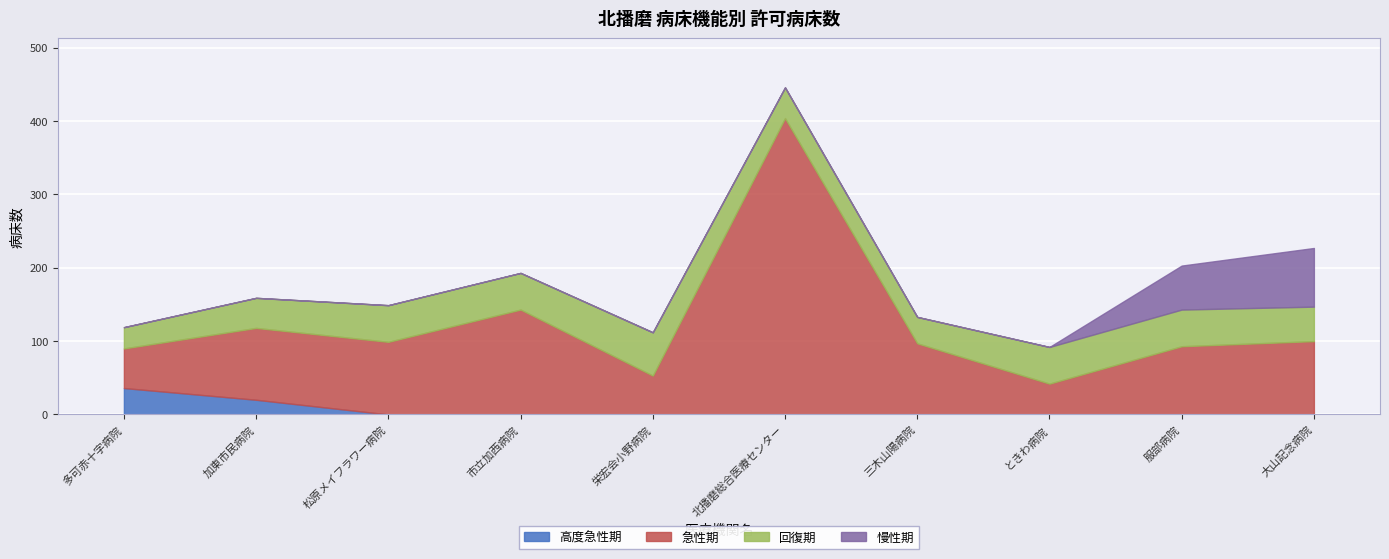

The value of 急性期 at 北播磨総合医療センター is 404. True or false?

True